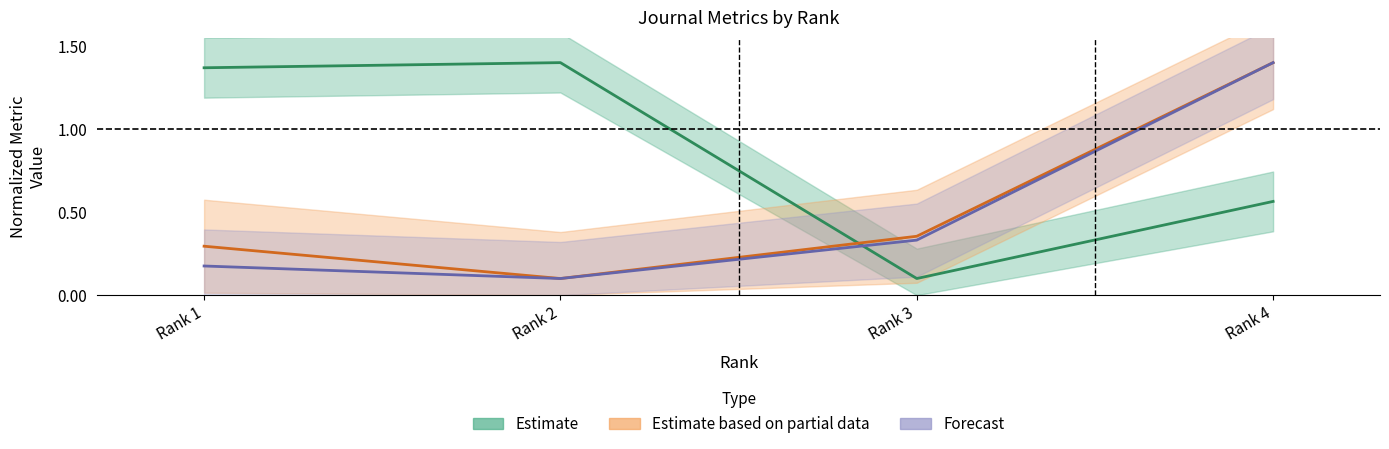

What is the spread (max minus min) of values at Rank 4?

0.8